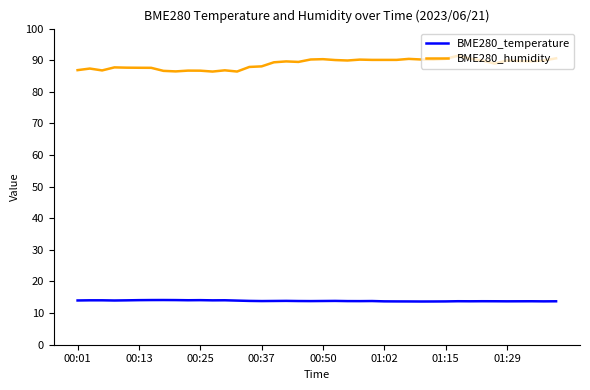

How many lines are shown in the chart?

2